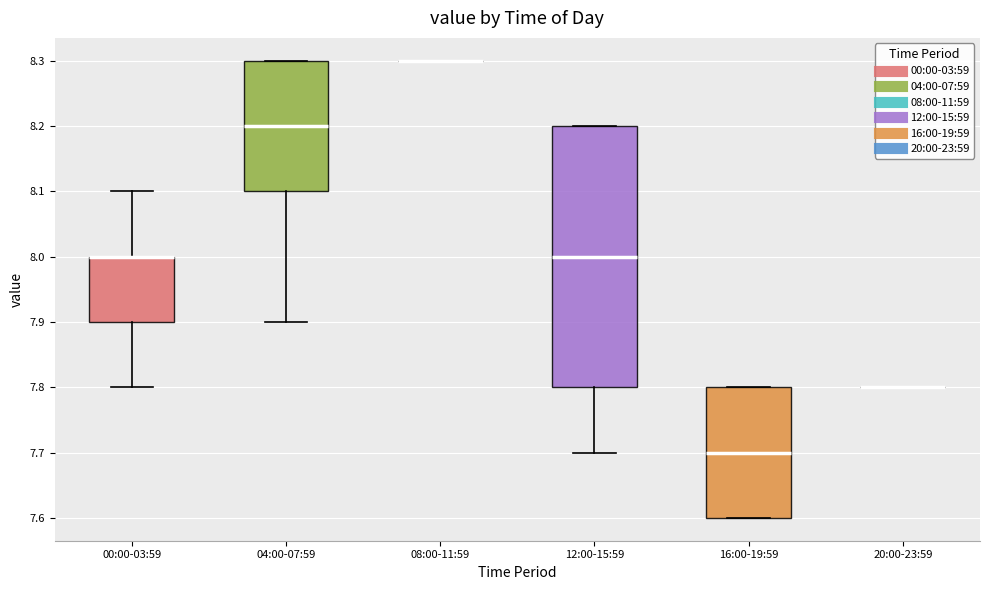

Which box is the tallest, from its lower edge to its upper edge?

12:00-15:59